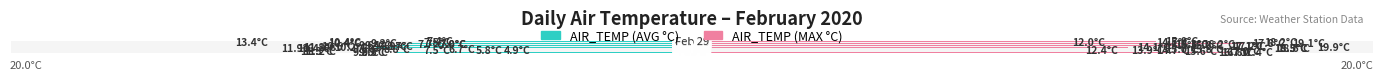

What is the difference between the maximum and minimum values in the AIR_TEMP (AVG C) series?

8.5